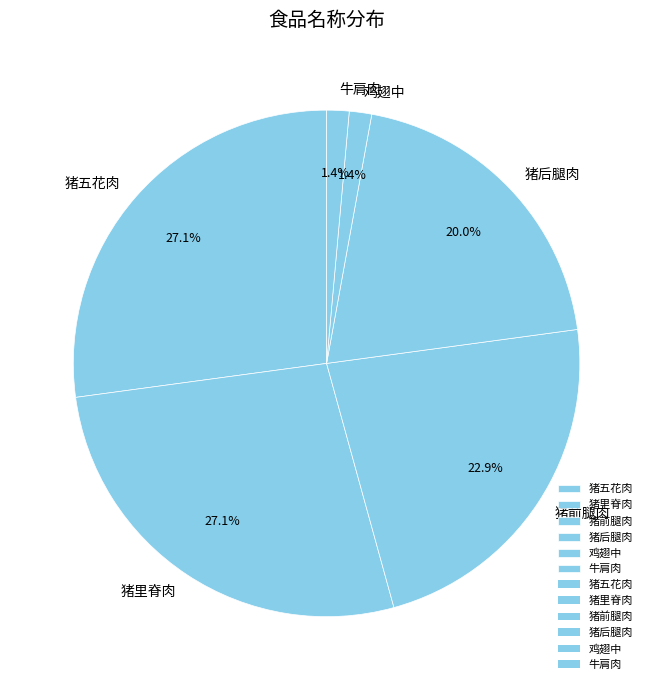

Which has a higher value, 猪前腿肉 or 猪五花肉?

猪五花肉